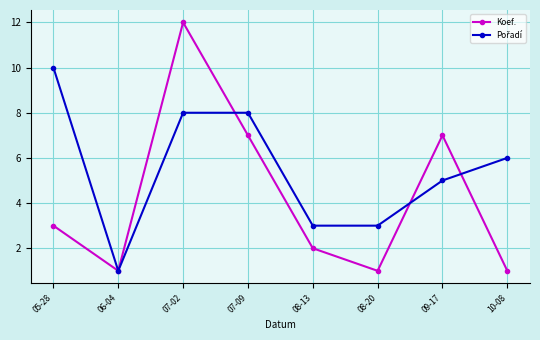

Which series has the widest spread of values?

Koef.